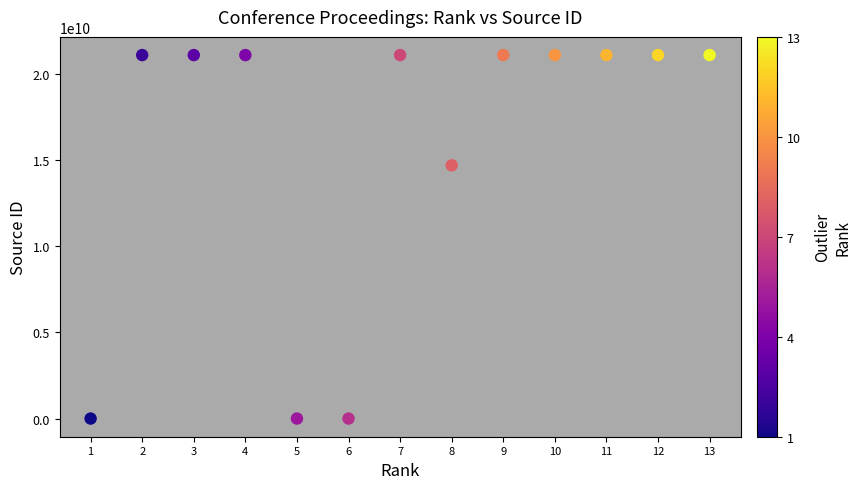

What Y value in the scatter plot is closest to 10550274958?

14700154710